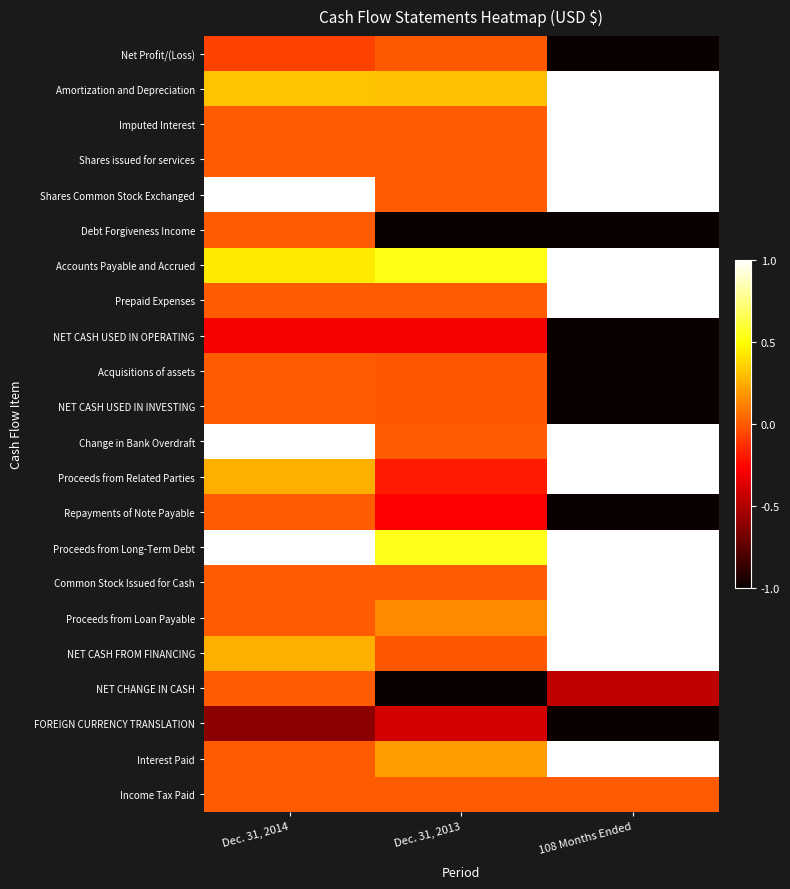

Between 108 Months Ended and Dec. 31, 2014, which is larger?

Dec. 31, 2014